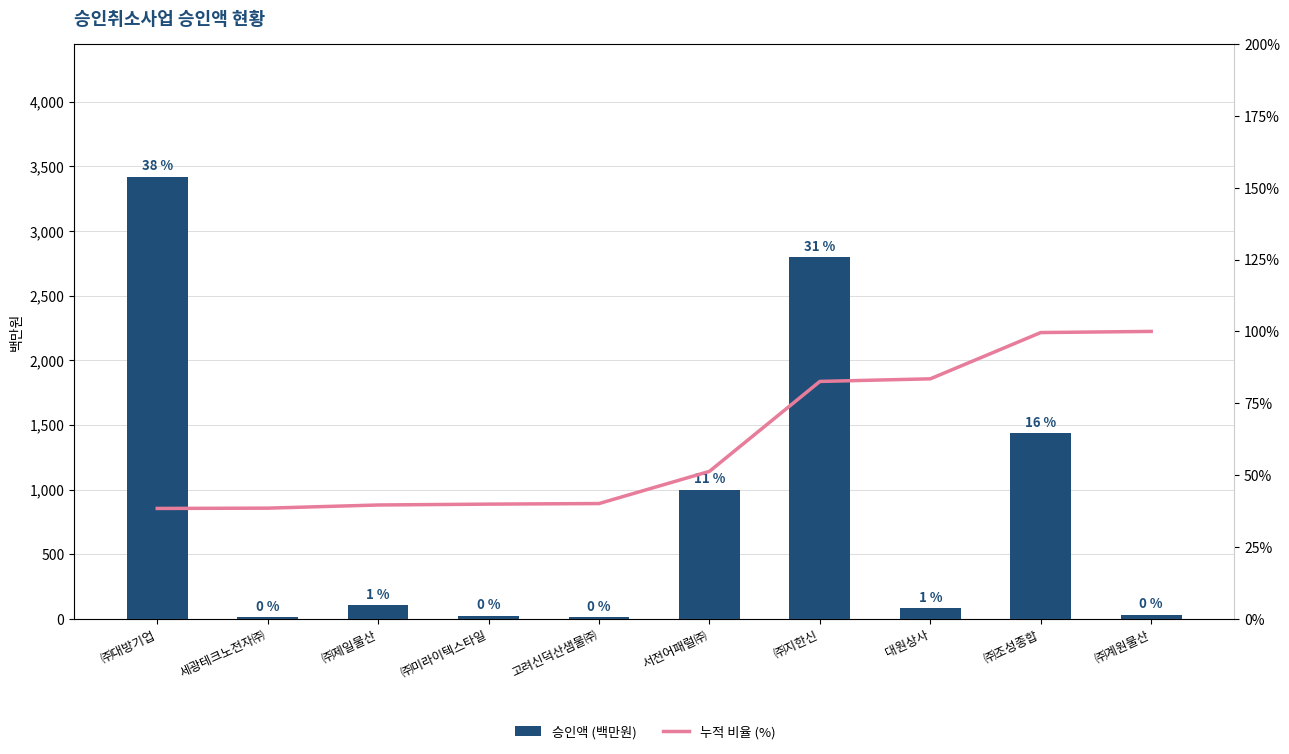

What is the approximate value of 승인액 (백만원) at ㈜조성종합?

1435.0